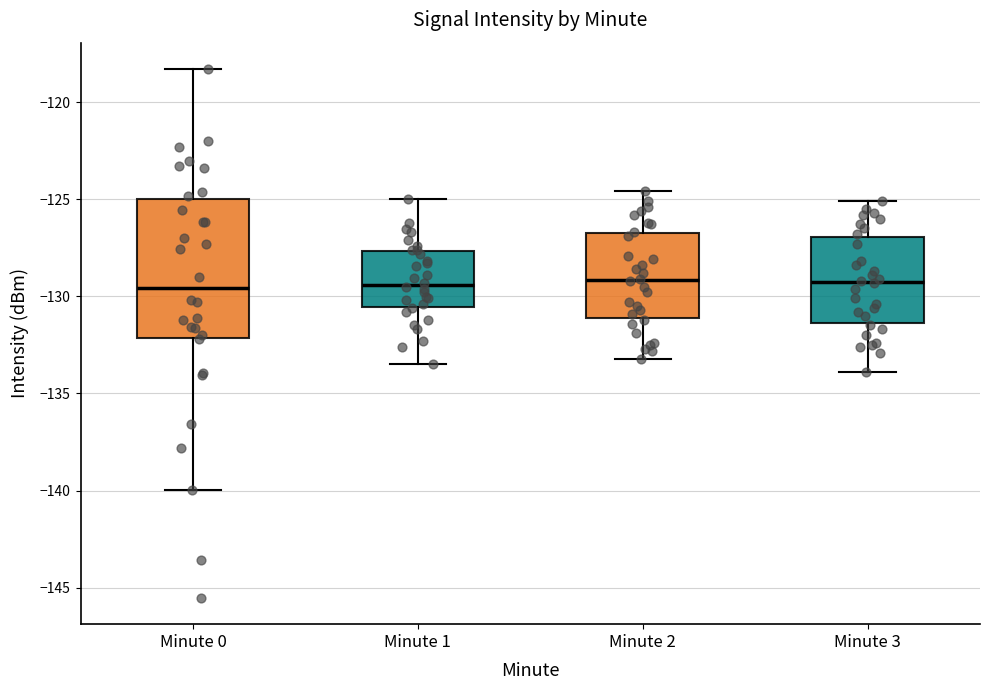

Which box is the tallest, from its lower edge to its upper edge?

Minute 0